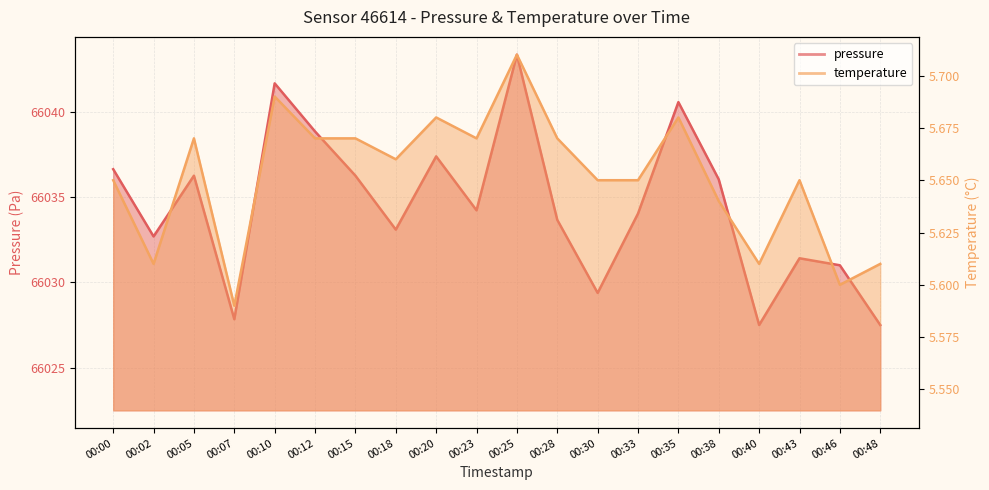

Which label corresponds to the largest value in the chart?

00:25